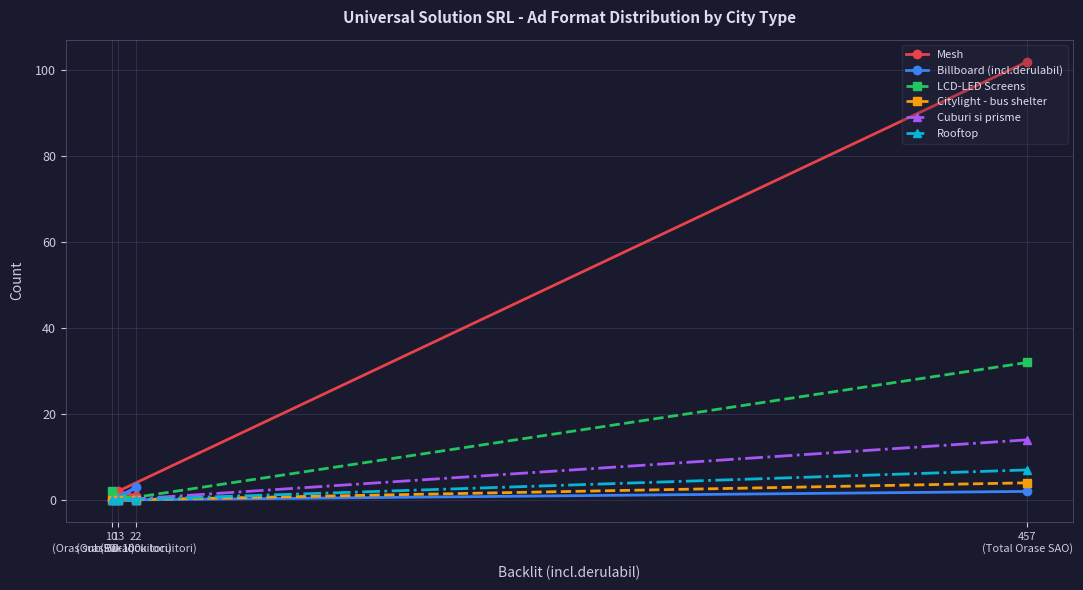

How many lines are shown in the chart?

6